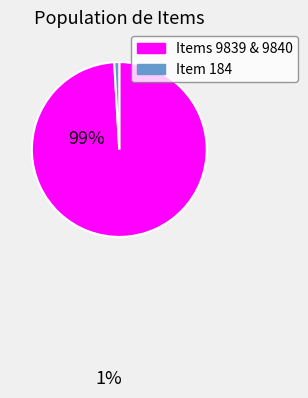

Count the number of slices in the pie.

2